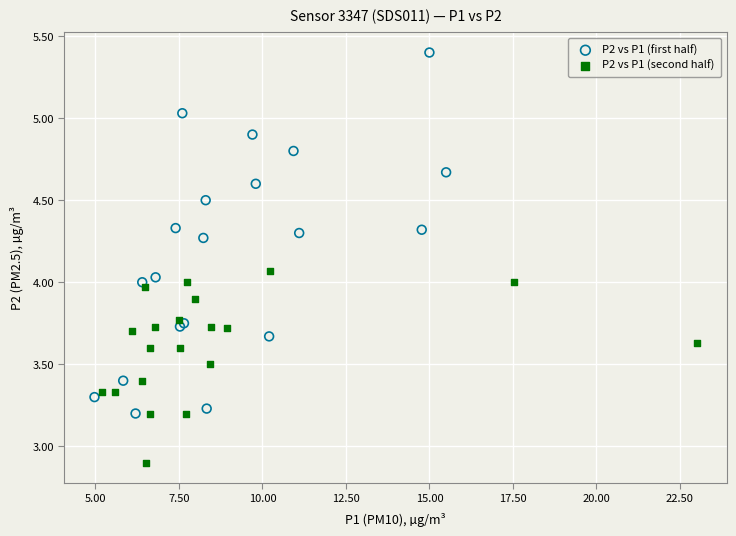

Which series contains the highest Y value?

P2 vs P1 (first half)